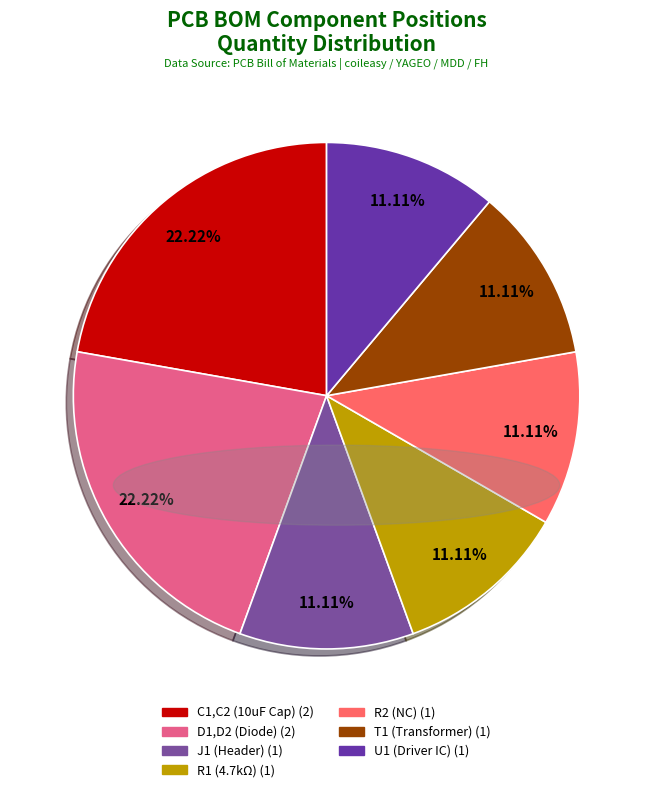

What is the largest slice in the pie chart?

C1,C2